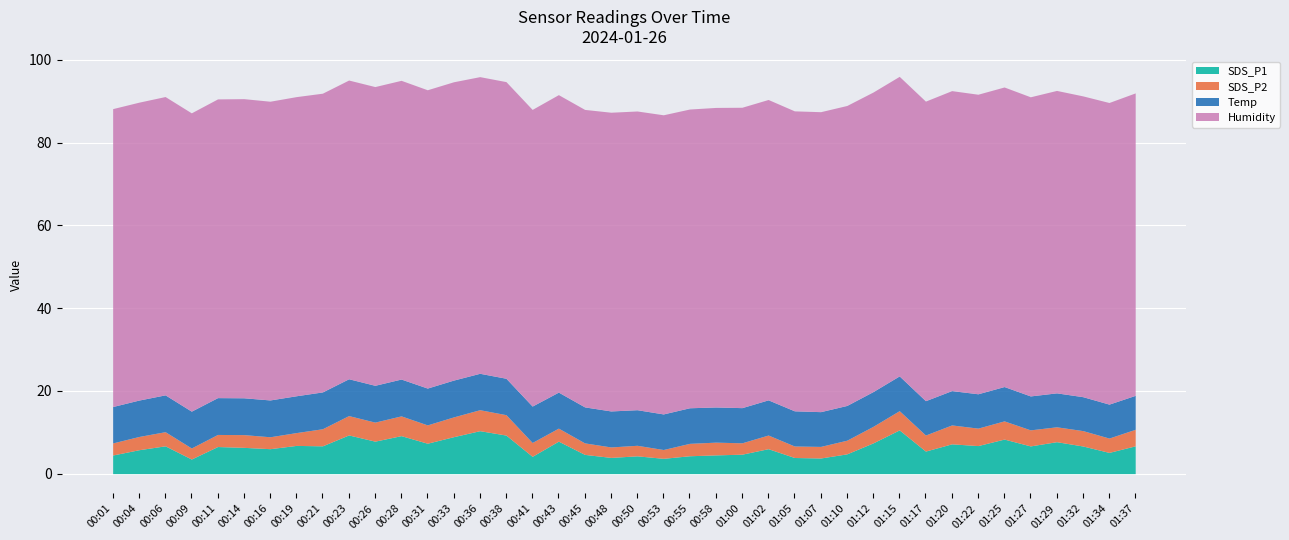

What is the spread (max minus min) of values at 00:21?

68.1